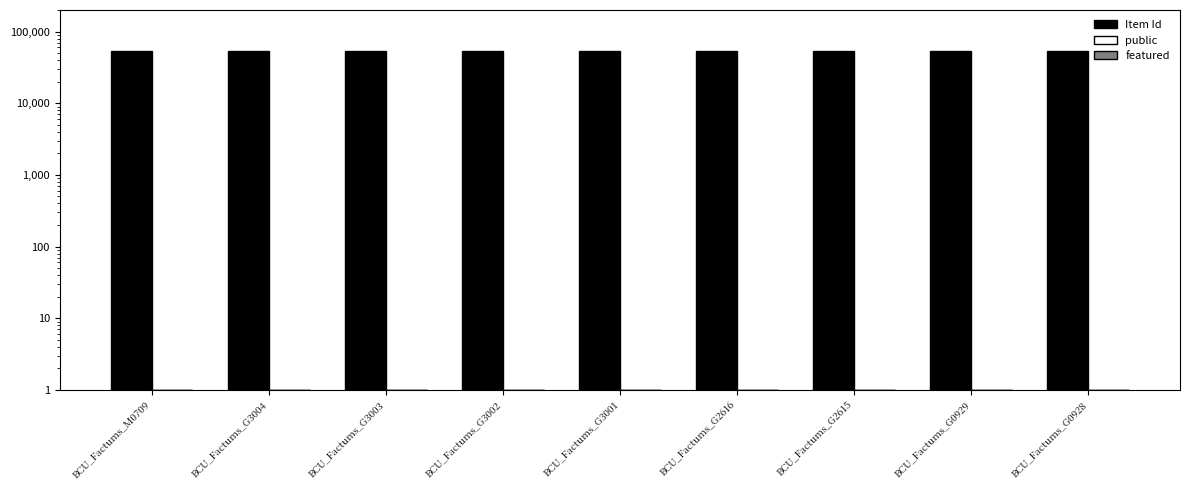

Is the value of featured at BCU_Factums_G0928 greater than the value of public at BCU_Factums_G0928?

No